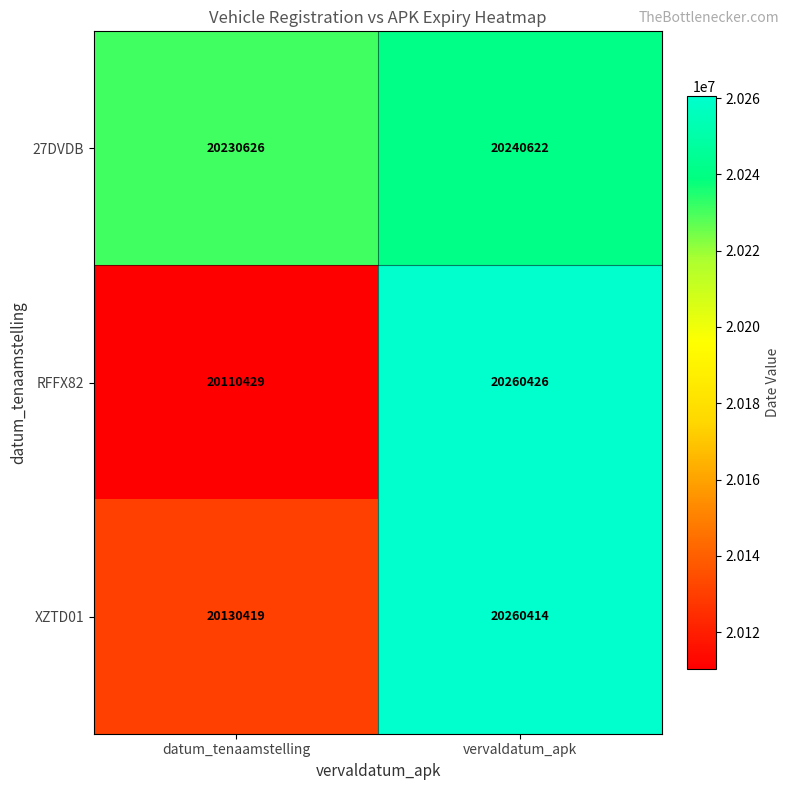

What value does the RFFX82 series have at vervaldatum_apk, to the nearest 100?

20260400